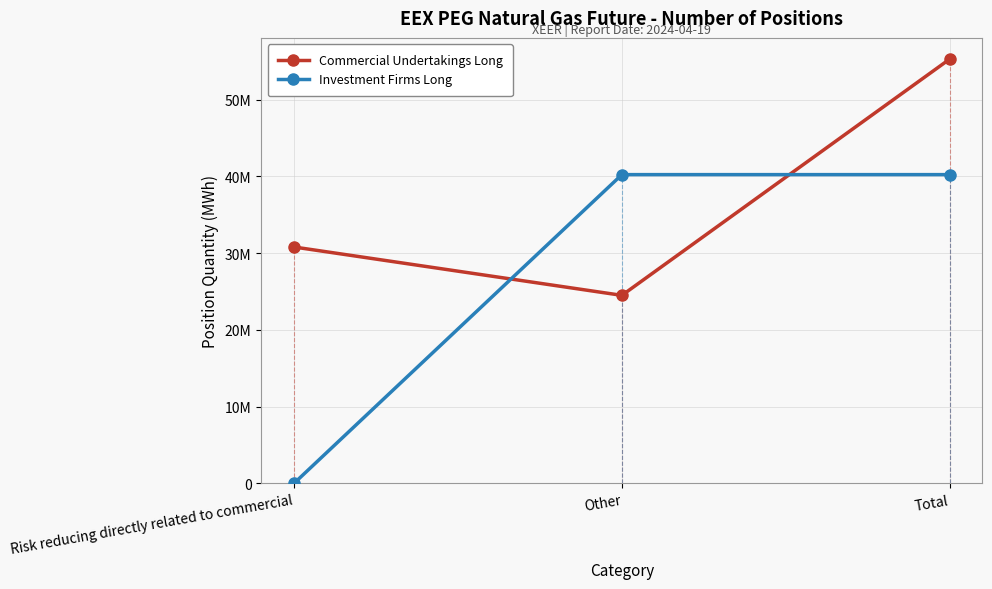

Where is Commercial Undertakings Long nearest to the value 39900691?

Risk reducing directly related to commercial